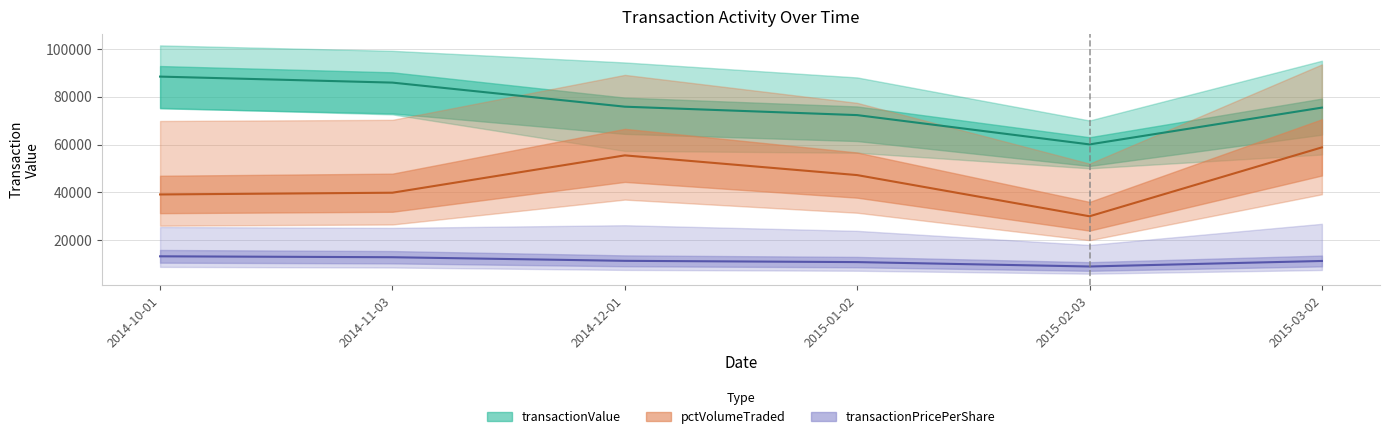

List the labels in order of transactionPricePerShare value, largest first.

2014-10-01, 2014-11-03, 2014-12-01, 2015-03-02, 2015-01-02, 2015-02-03